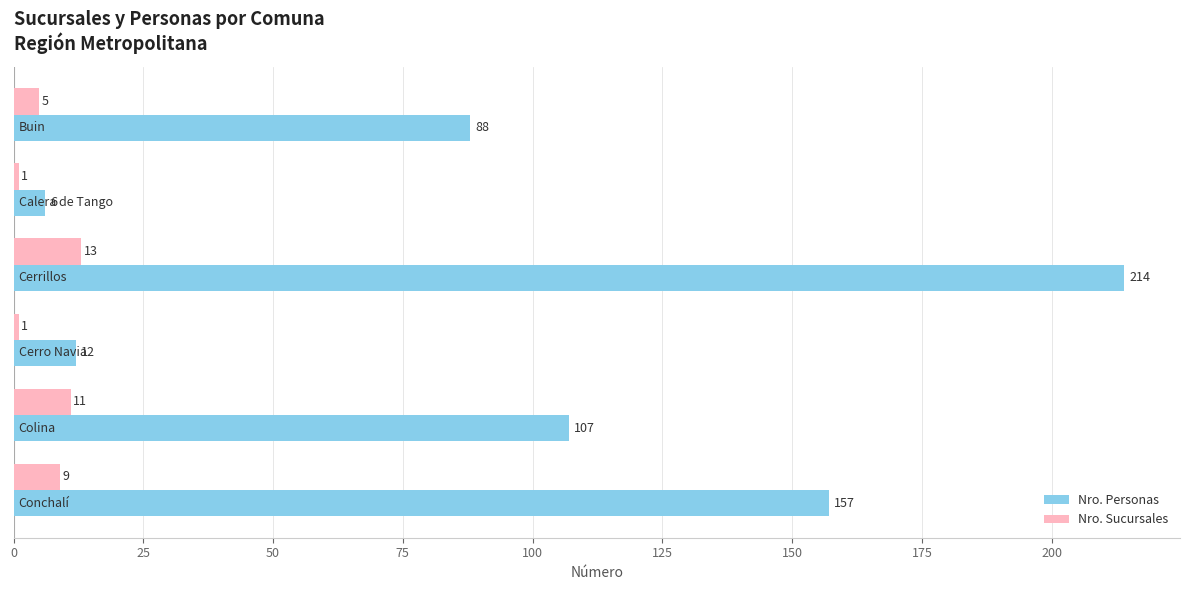

Which series has the largest total across all categories?

Nro. Personas